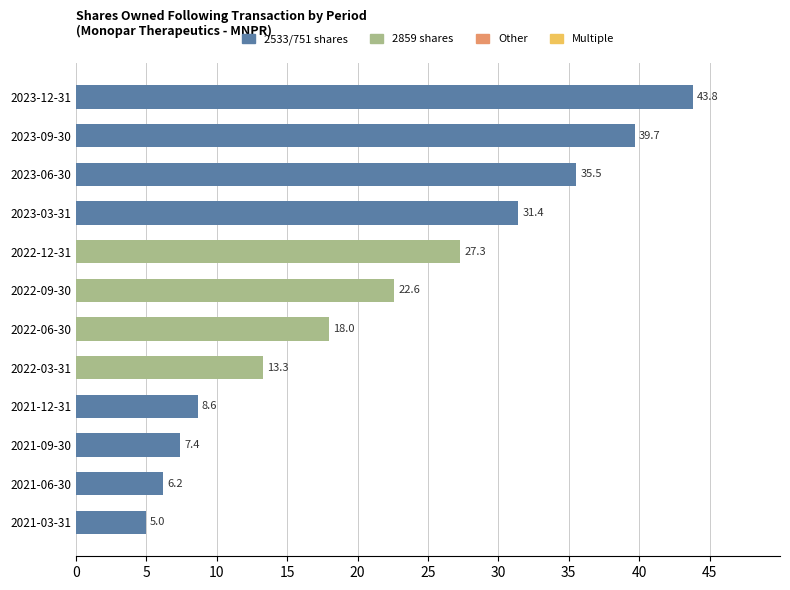

Rank the categories by value from lowest to highest.

2021-03-31, 2021-06-30, 2021-09-30, 2021-12-31, 2022-03-31, 2022-06-30, 2022-09-30, 2022-12-31, 2023-03-31, 2023-06-30, 2023-09-30, 2023-12-31